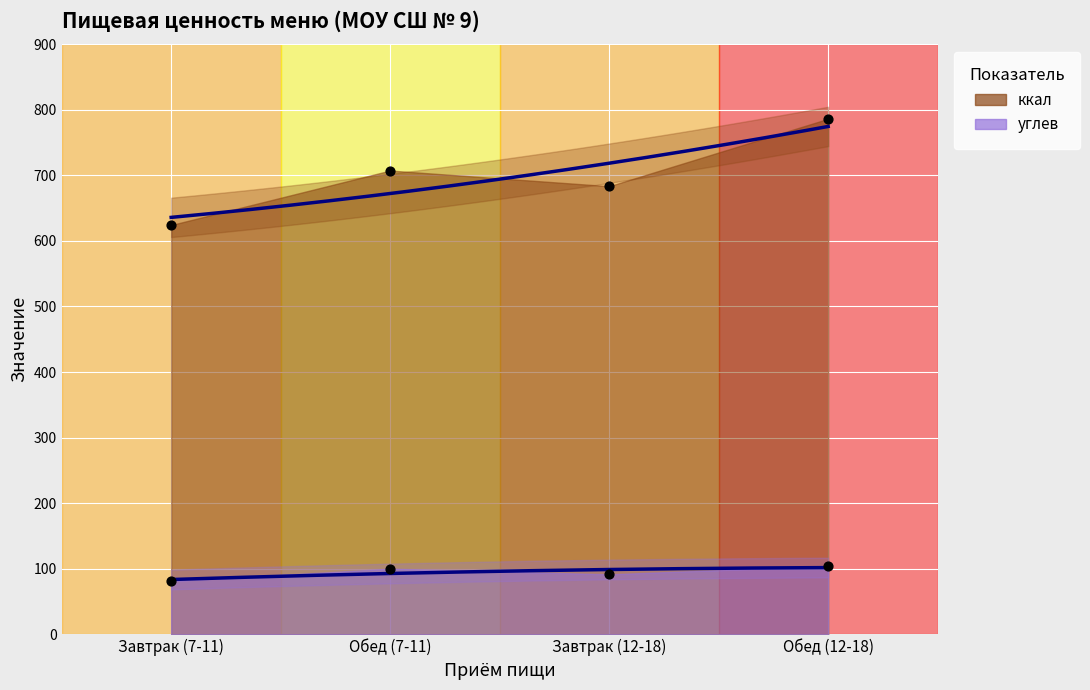

Which series contains the highest Y value?

ккал